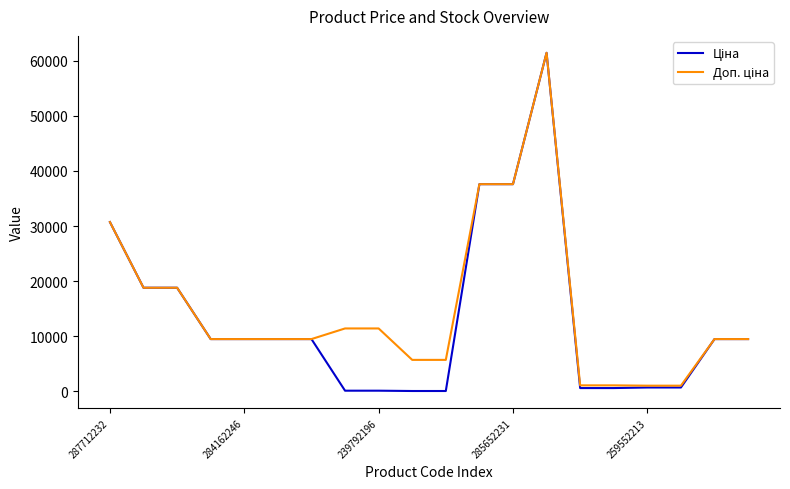

What is the maximum value shown in the chart?

61434.3